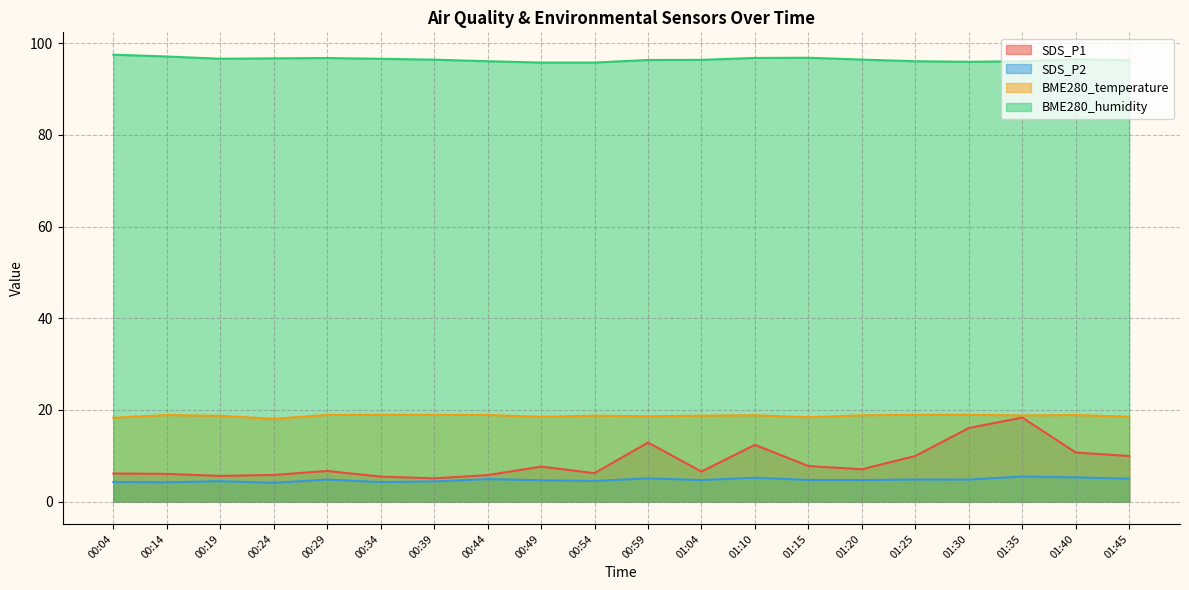

At which label is BME280_temperature closest to 18?

00:24